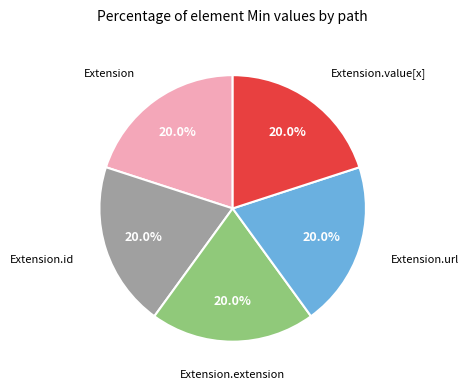

Is there a majority slice in this chart?

No